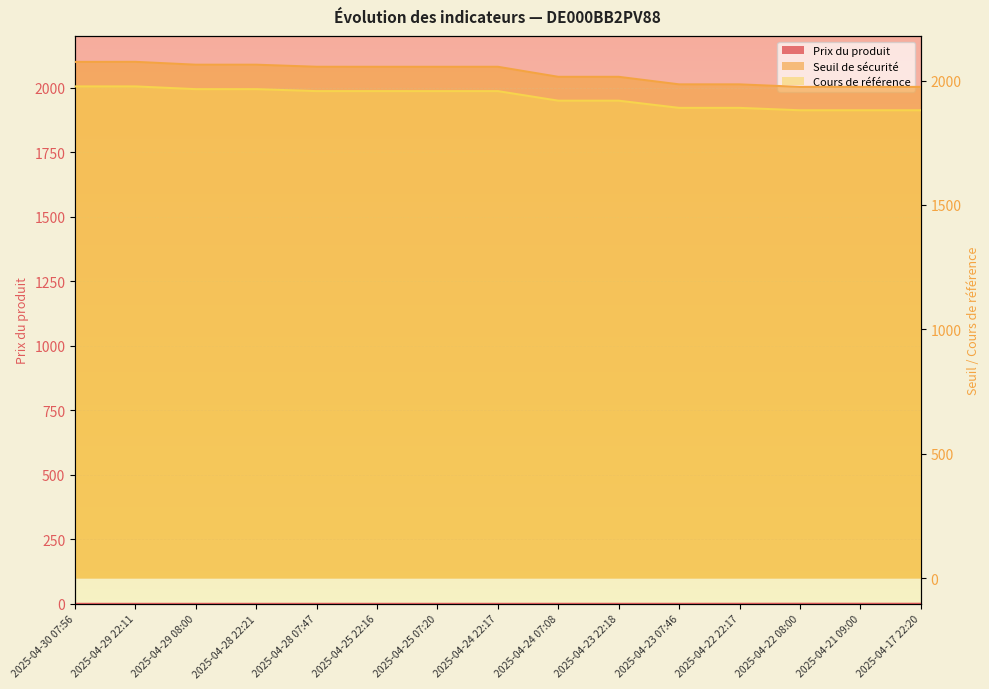

What are all the series names shown in the legend?

Prix du produit, Seuil de sécurité, Cours de référence